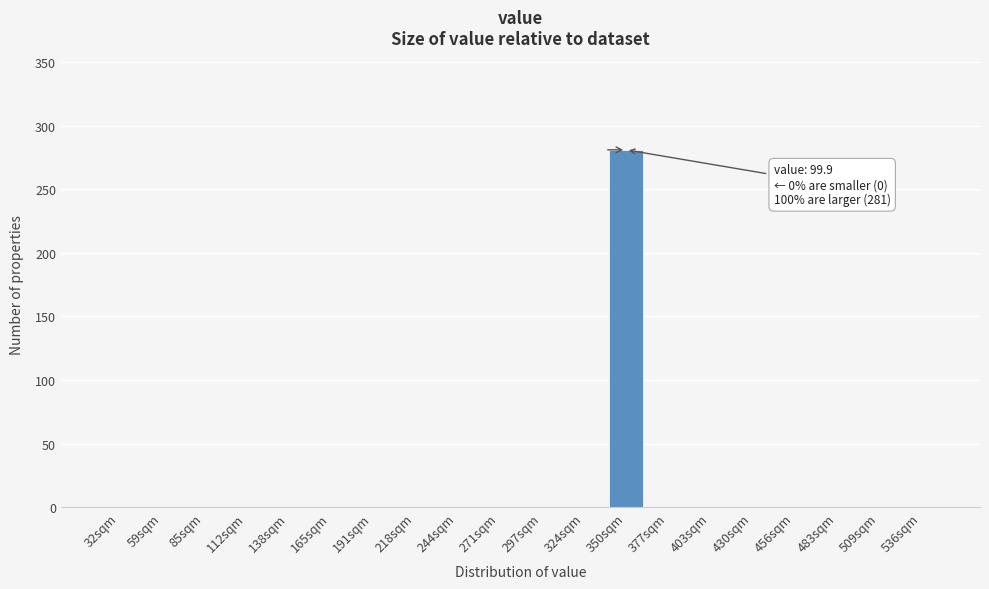

Reading left to right, transcribe all the data shown in this chart.

32sqm=0	59sqm=0	85sqm=0	112sqm=0	138sqm=0	165sqm=0	191sqm=0	218sqm=0	244sqm=0	271sqm=0	297sqm=0	324sqm=0	350sqm=281	377sqm=0	403sqm=0	430sqm=0	456sqm=0	483sqm=0	509sqm=0	536sqm=0